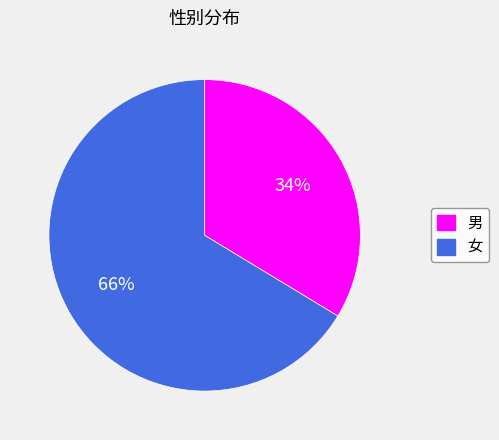

Is 男 the majority of the pie?

No